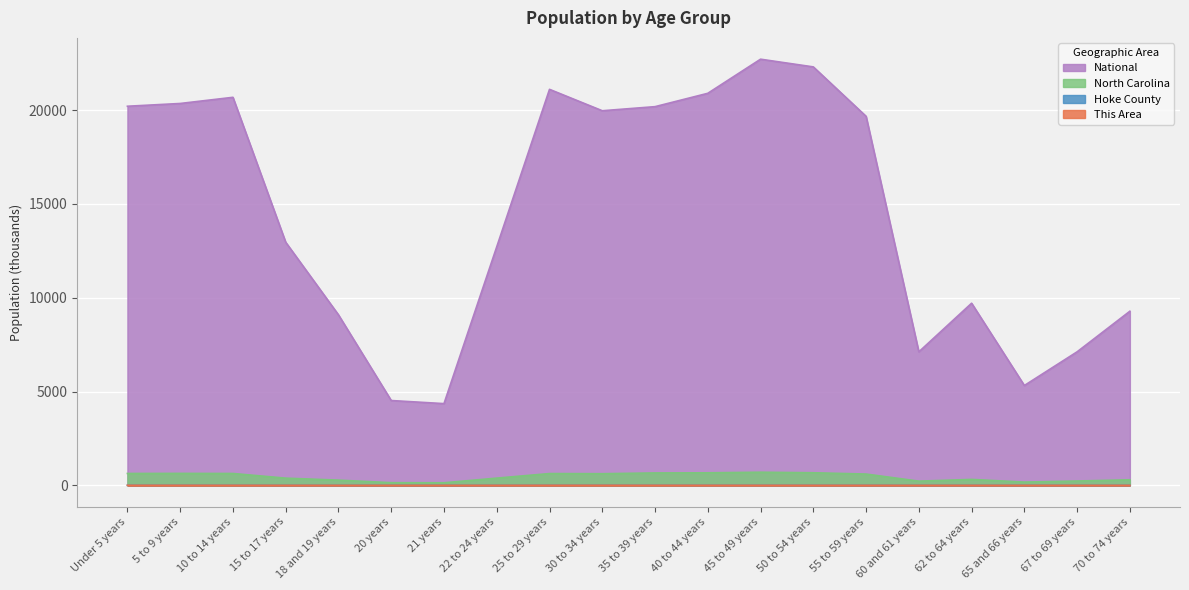

True or false: National and North Carolina intersect in this chart.

False